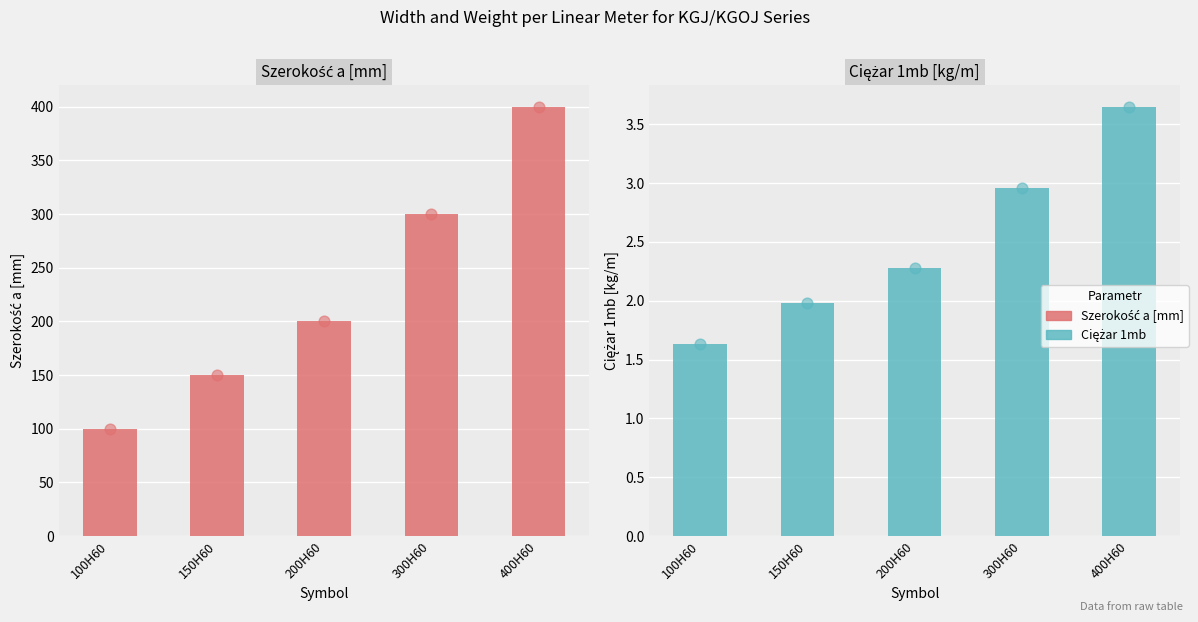

What are all the series names shown in the legend?

Szerokość a [mm], Ciężar 1mb